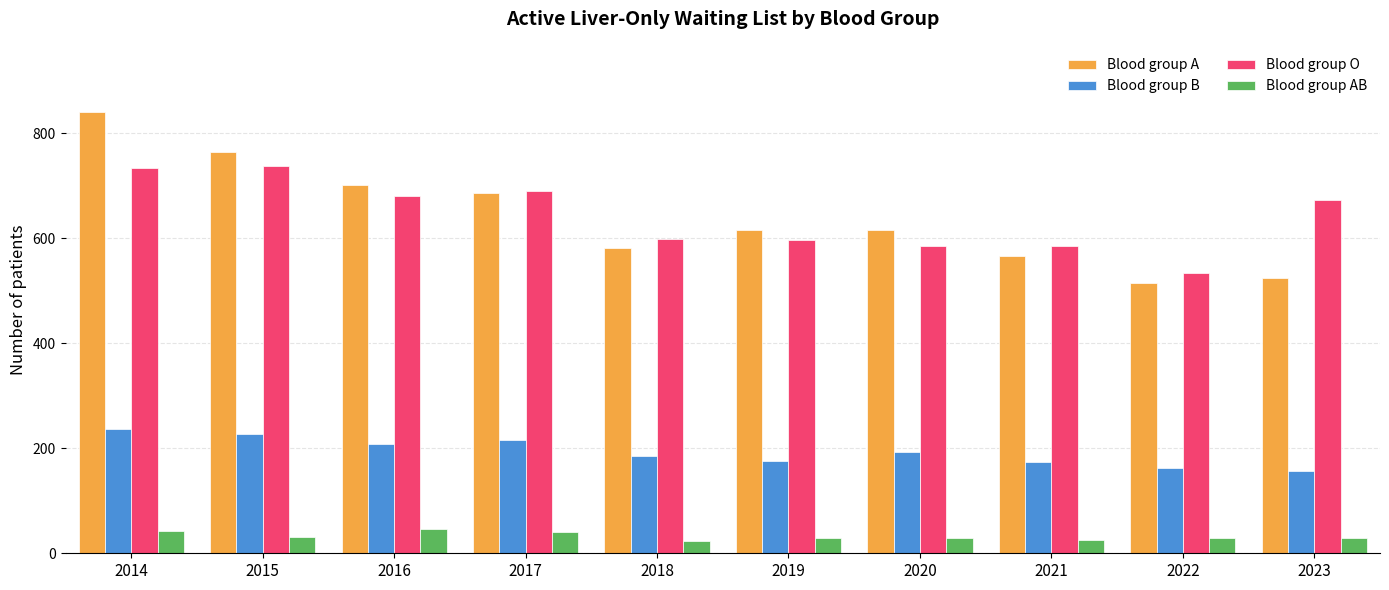

The Blood group A series shows 764 at 2015. True or false?

True